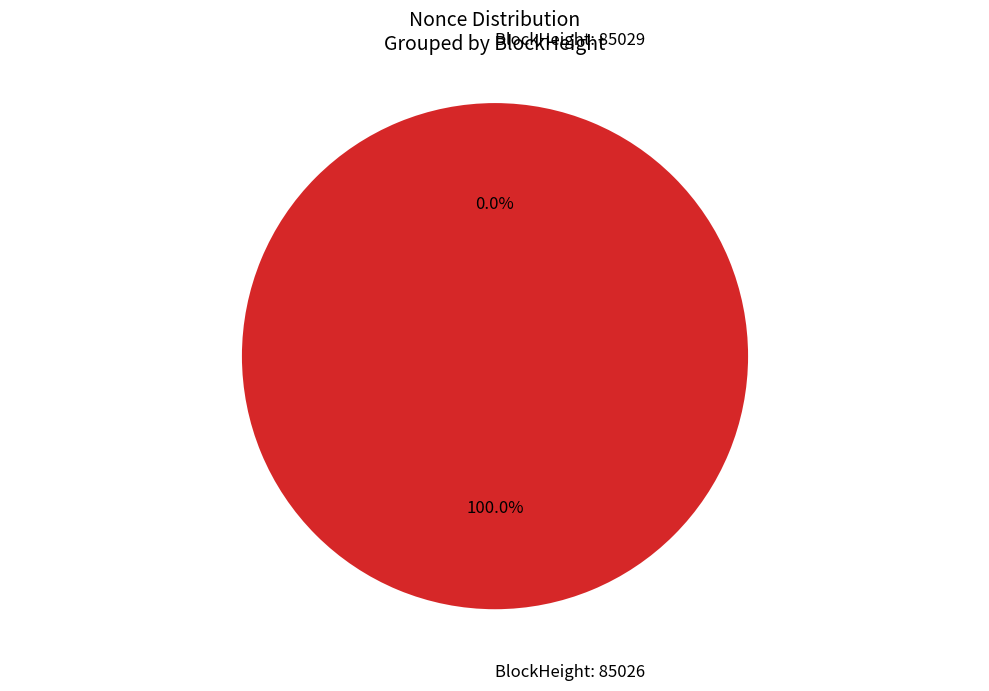

Is it true that 85026 is 93% of the pie?

False